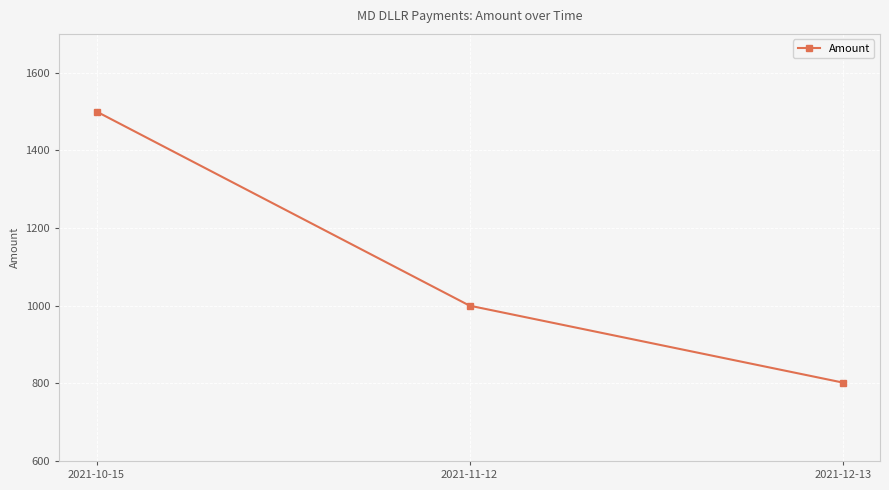

What is the ratio of the value at 2021-12-13 to the value at 2021-11-12?

0.8